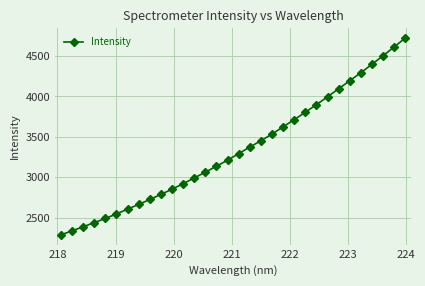

True or false: the data has more than 2 interior local peaks.

False